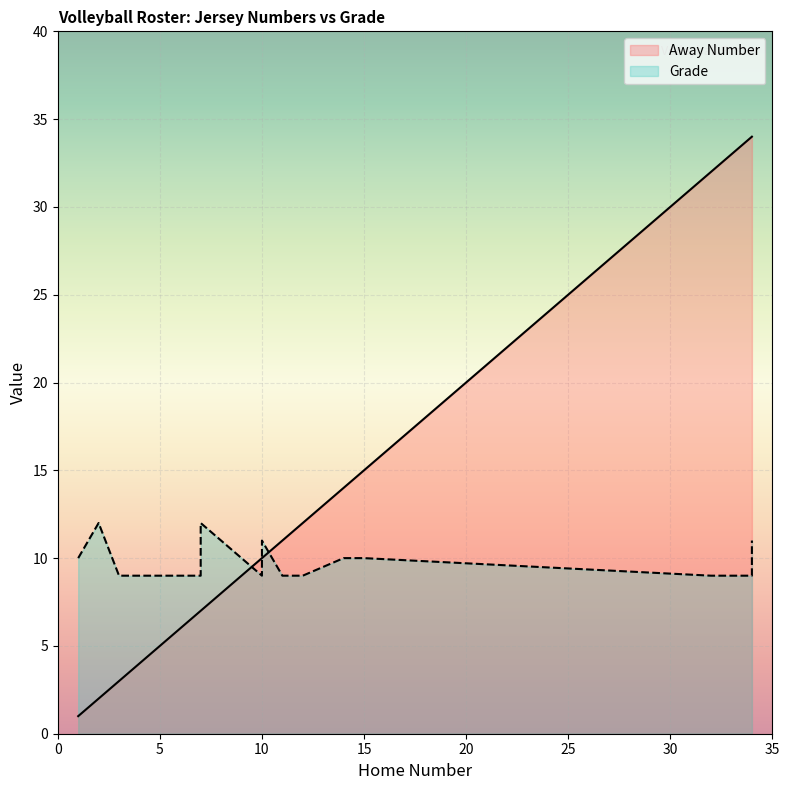

How many lines are shown in the chart?

2